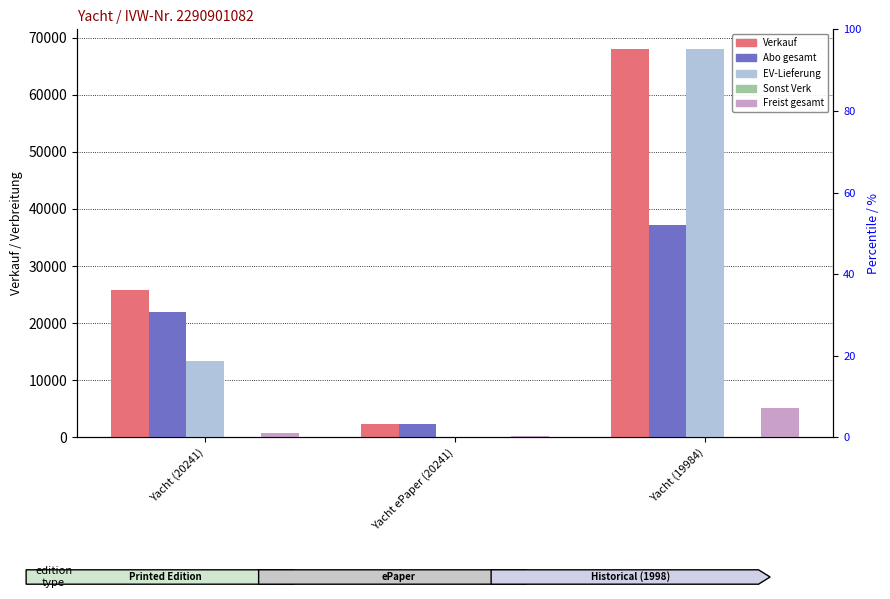

Reading left to right, transcribe all the data shown in this chart.

Verkauf: Yacht (20241)=25741	Yacht ePaper (20241)=2362	Yacht (19984)=68050
Abo gesamt: Yacht (20241)=22009	Yacht ePaper (20241)=2334	Yacht (19984)=37190
EV-Lieferung: Yacht (20241)=13402	Yacht ePaper (20241)=23	Yacht (19984)=68000
Sonst Verk: Yacht (20241)=10	Yacht ePaper (20241)=5	Yacht (19984)=7
Freist gesamt: Yacht (20241)=723	Yacht ePaper (20241)=281	Yacht (19984)=5072